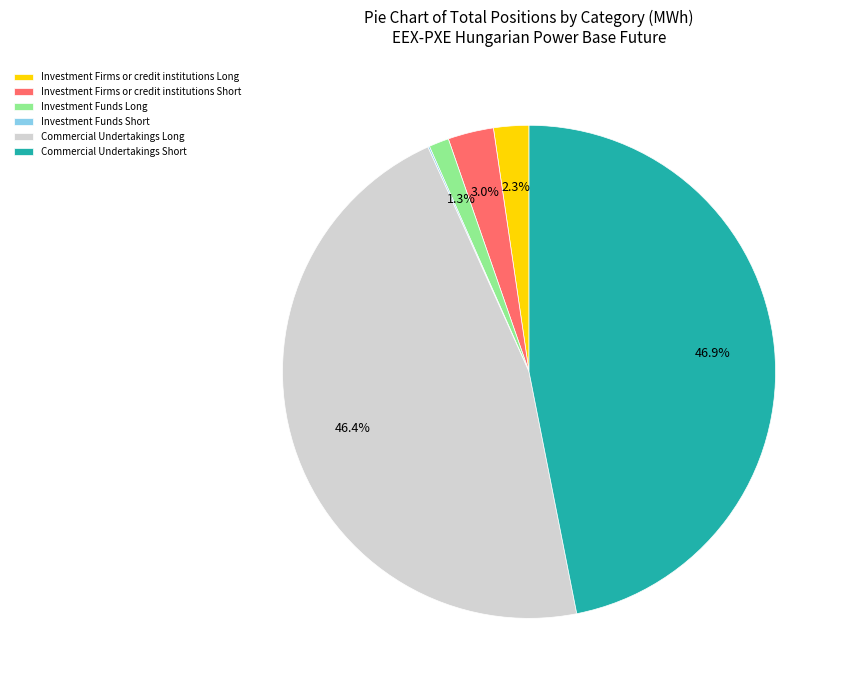

Is there any slice that represents more than half of the pie?

No